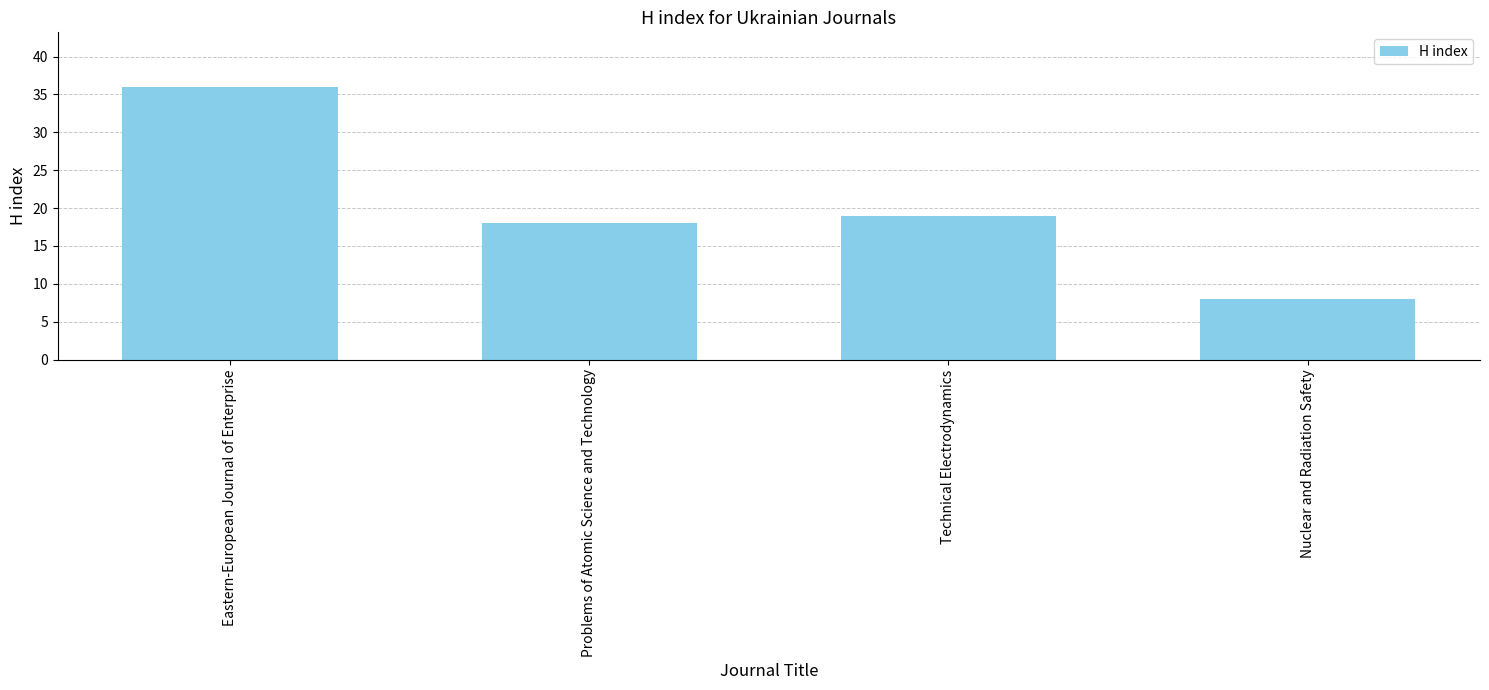

Is it true that the value at Nuclear and Radiation Safety is 4?

False